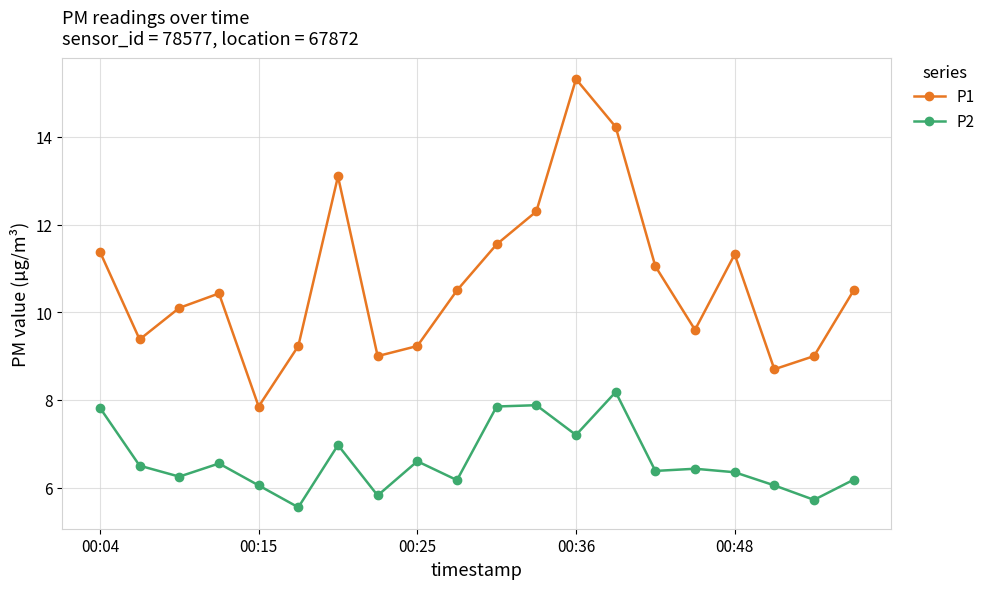

Which series has the largest total across all categories?

P1